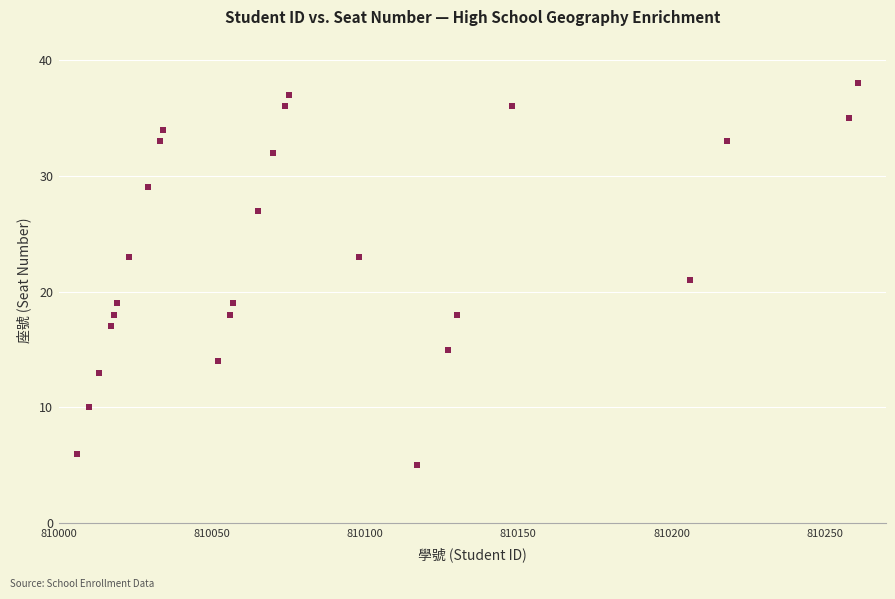

What is the range of X values (max minus min)?

255